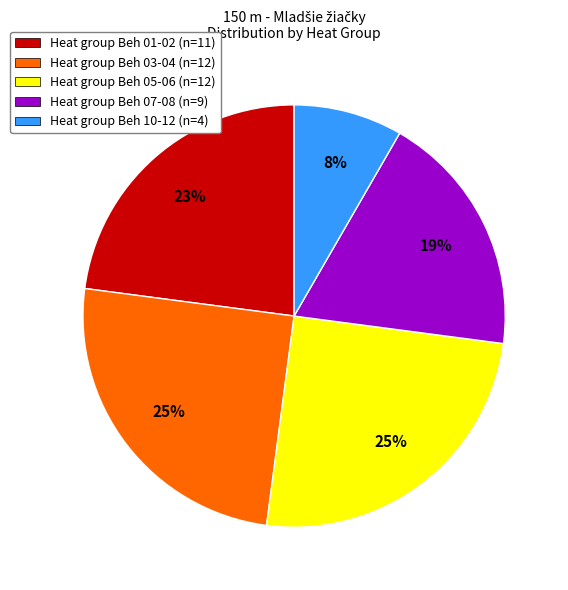

What is the smallest slice in the pie chart?

Heat group Beh 10-12 (n=4)